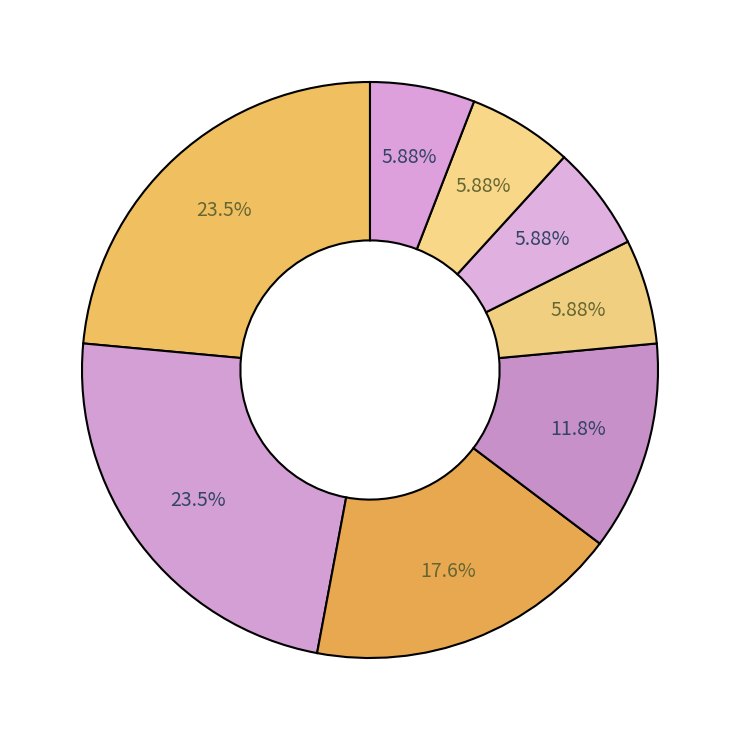

Which category has the smallest portion of the pie?

Gulbenes BJSS